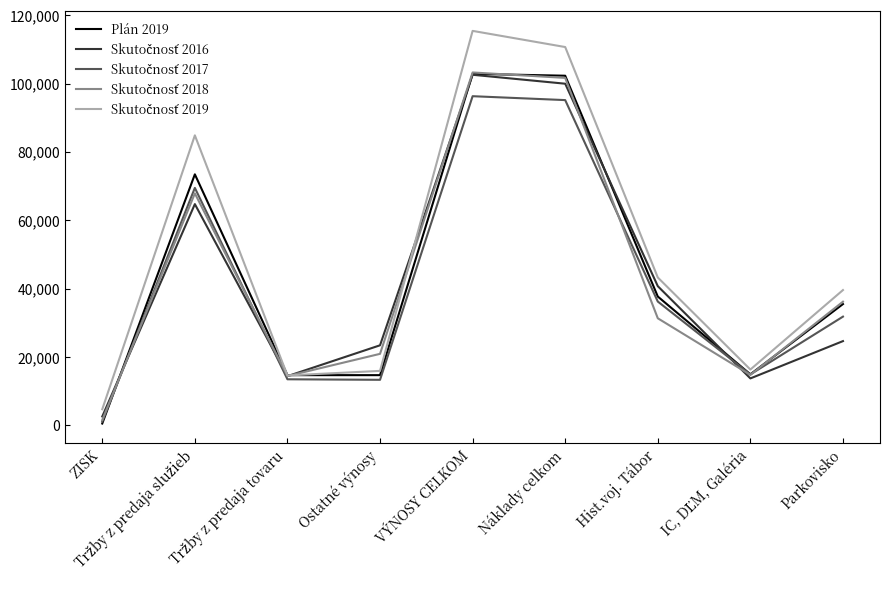

What is the spread (max minus min) of values at Parkovisko?

14936.0